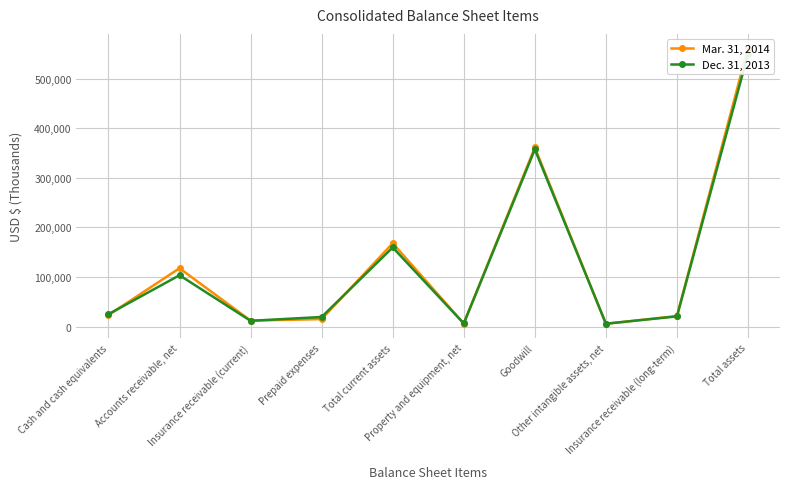

Reading left to right, what are all the values shown in this chart?

Mar. 31, 2014: Cash and cash equivalents=23274	Accounts receivable, net=117649	Insurance receivable (current)=12076	Prepaid expenses=15076	Total current assets=168075	Property and equipment, net=6238	Goodwill=361325	Other intangible assets, net=5565	Insurance receivable (long-term)=21341	Total assets=562544
Dec. 31, 2013: Cash and cash equivalents=25010	Accounts receivable, net=103585	Insurance receivable (current)=11653	Prepaid expenses=19378	Total current assets=159626	Property and equipment, net=6343	Goodwill=357387	Other intangible assets, net=5857	Insurance receivable (long-term)=20599	Total assets=549812